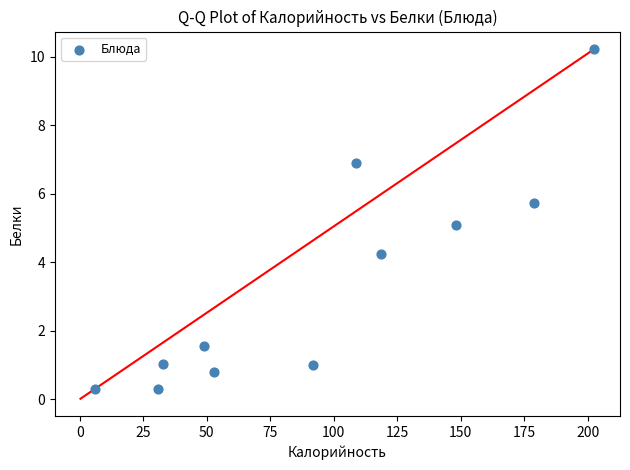

What is the average Y value?

3.4